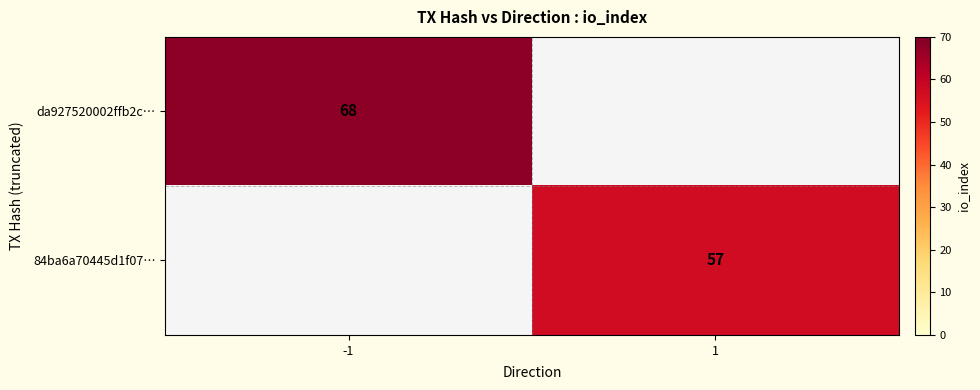

The 84ba6a70445d1f07… series shows 57 at 1. True or false?

True